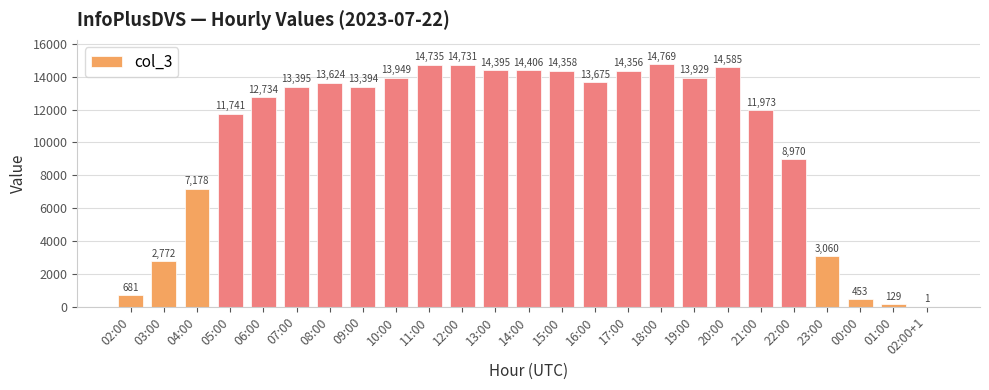

Between 01:00 and 10:00, which is larger?

10:00